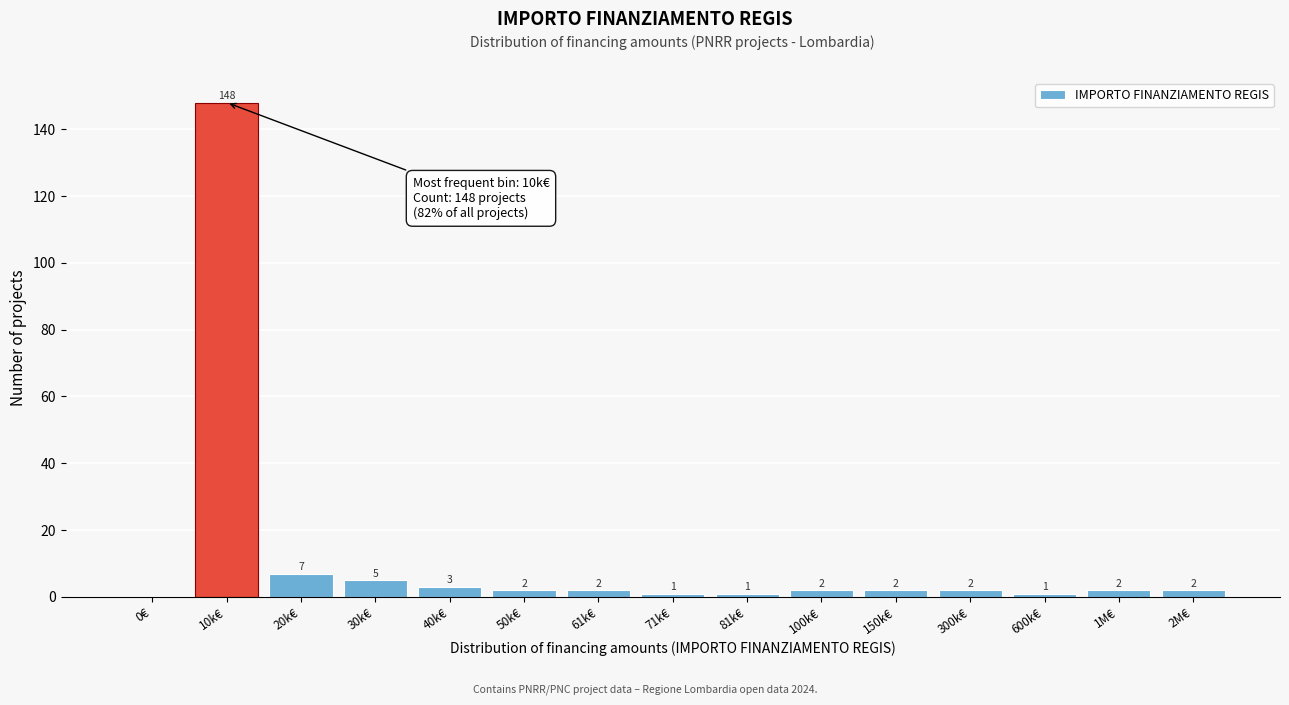

Reading left to right, transcribe all the data shown in this chart.

0€=0	10k€=148	20k€=7	30k€=5	40k€=3	50k€=2	61k€=2	71k€=1	81k€=1	100k€=2	150k€=2	300k€=2	600k€=1	1M€=2	2M€=2